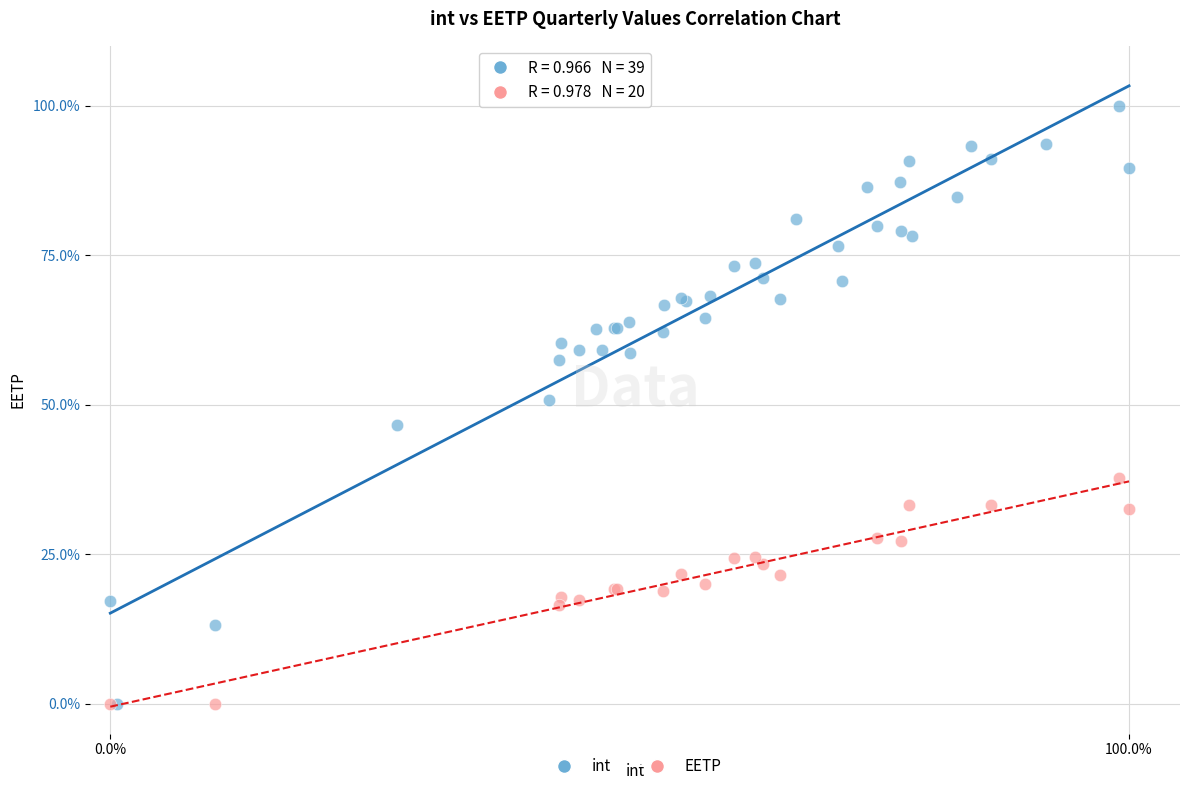

What are all the series names shown in the legend?

int, EETP